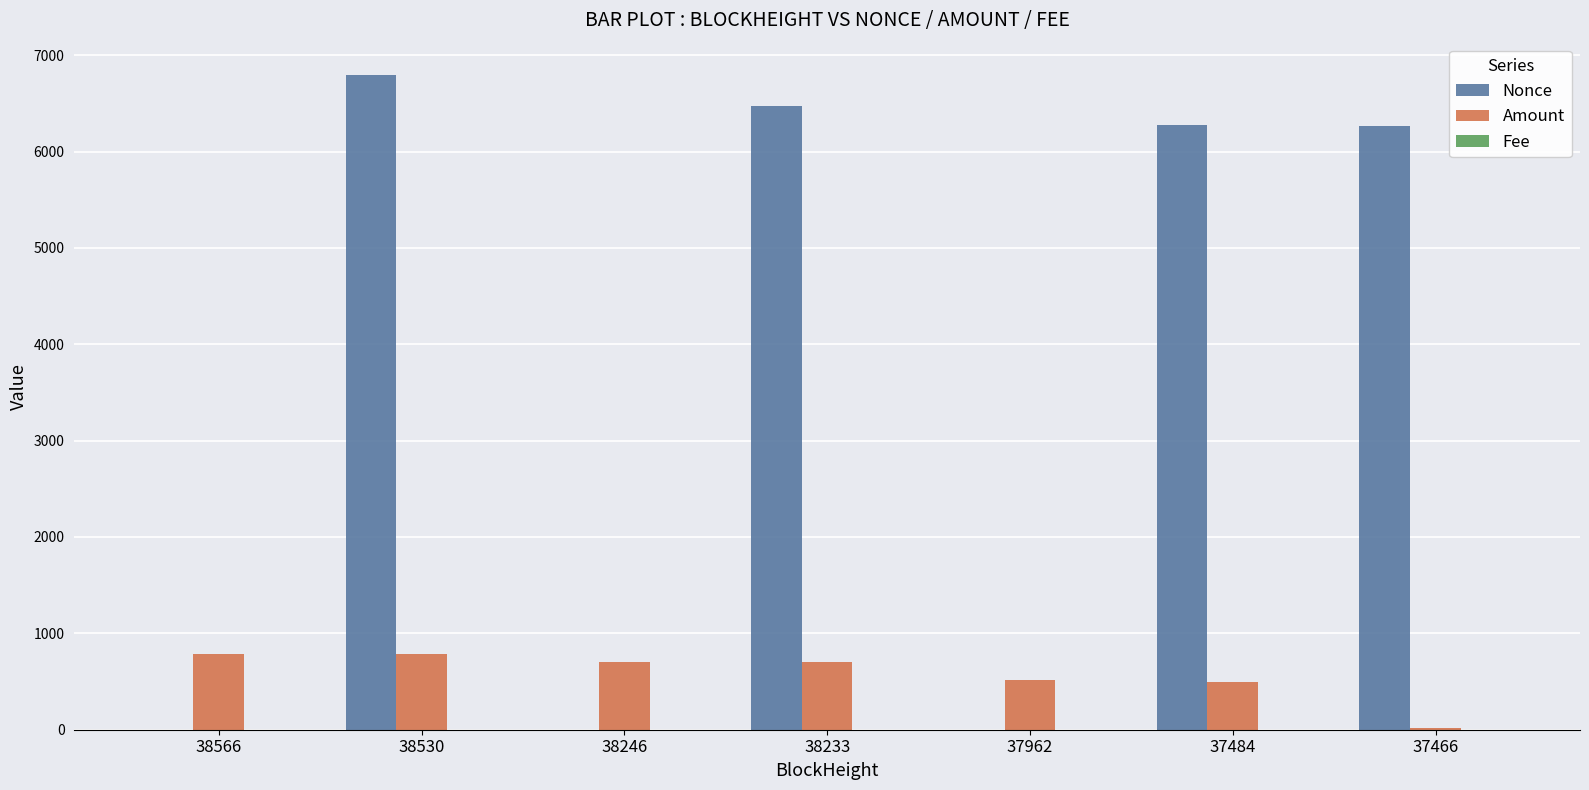

Between 38233 and 37466, which series saw the biggest shift?

Amount